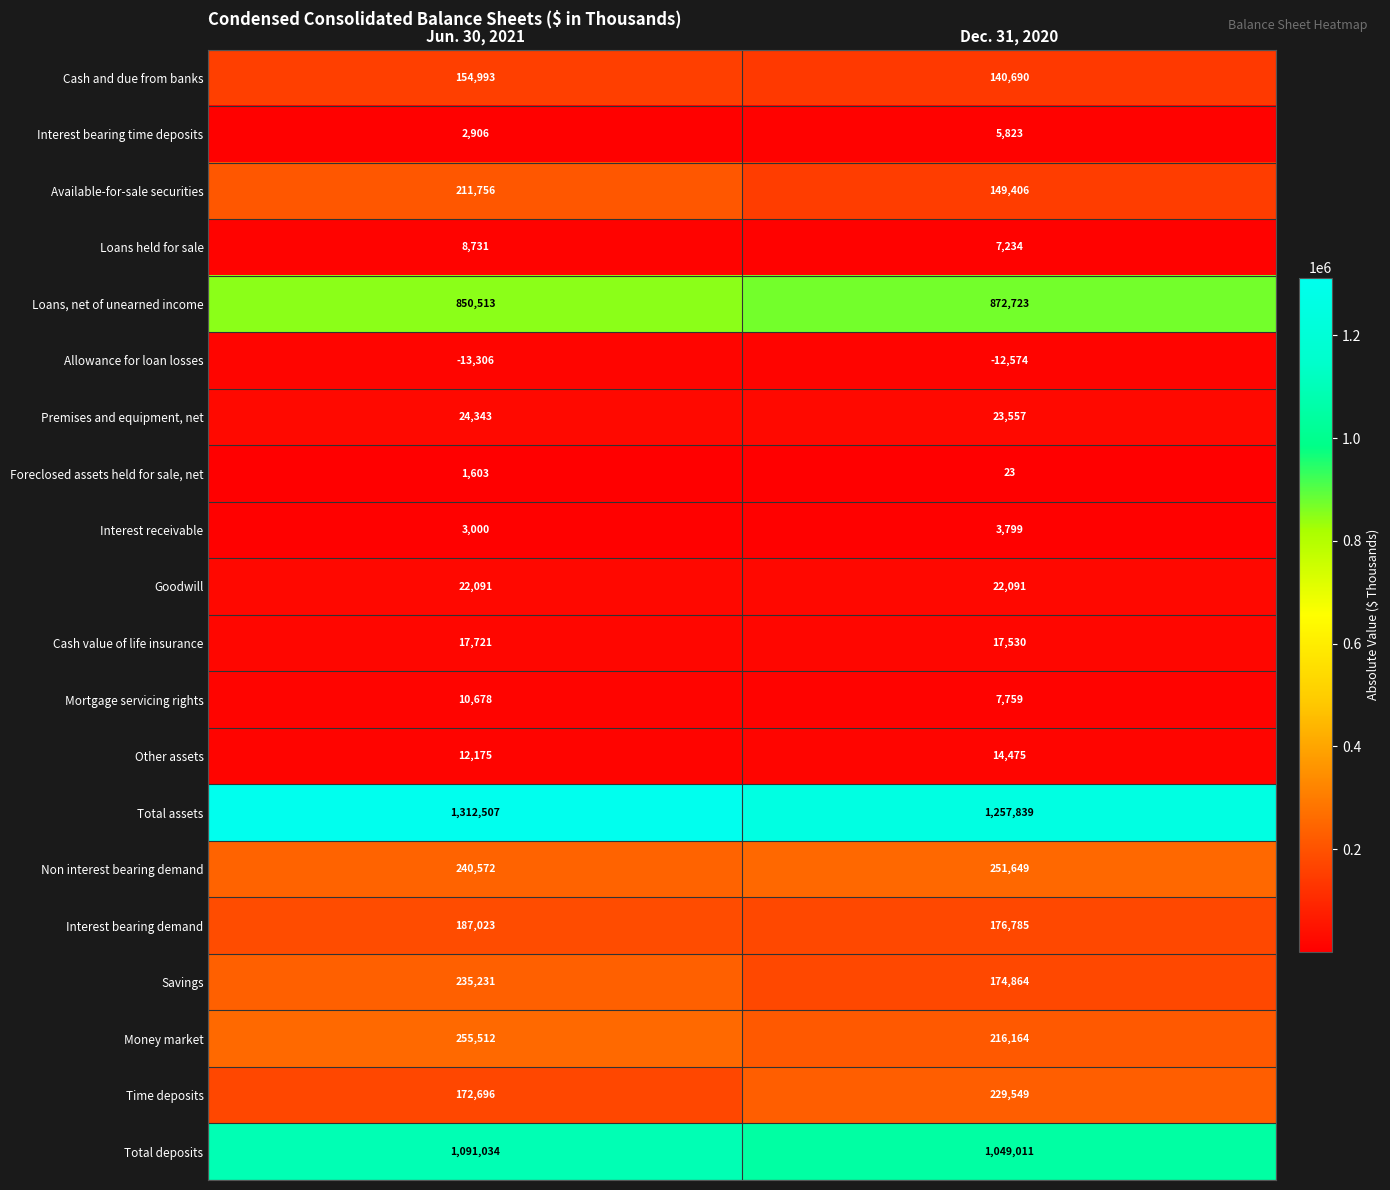

Which category has the lowest value across all series?

Jun. 30, 2021